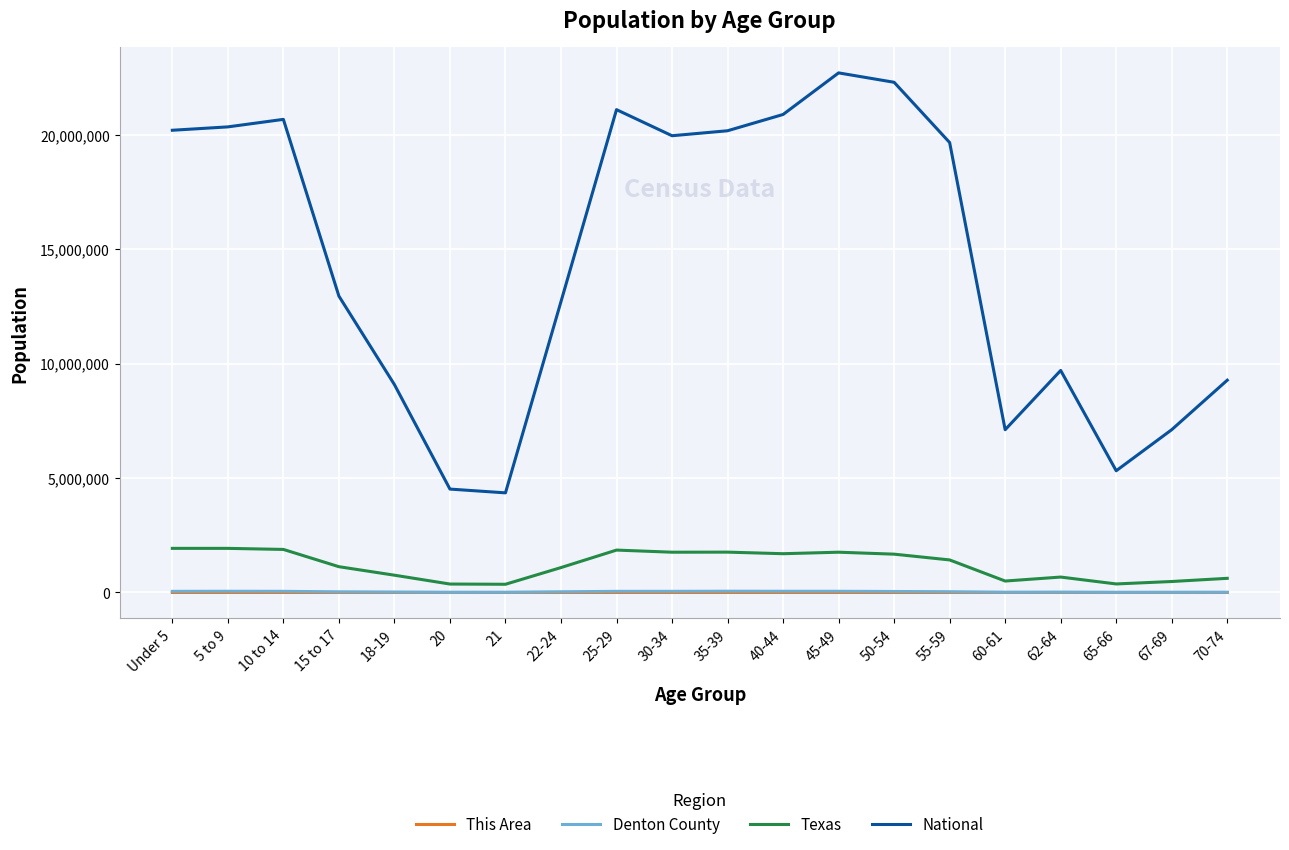

True or false: Denton County and National cross at least once.

False